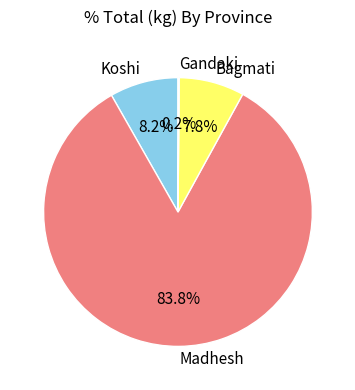

Is it true that Koshi is 8% of the pie?

True